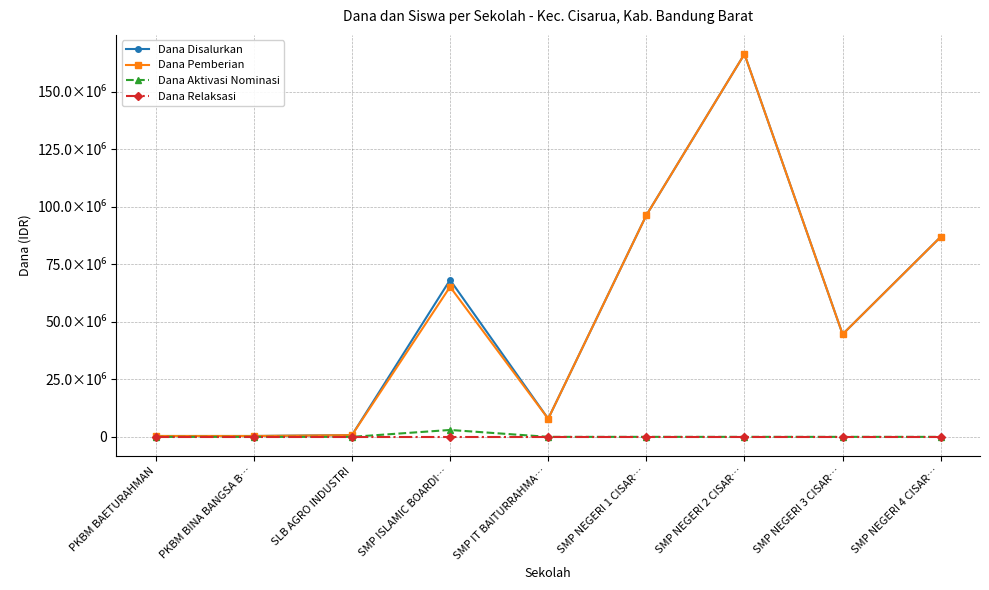

Count the number of data series in this chart.

4